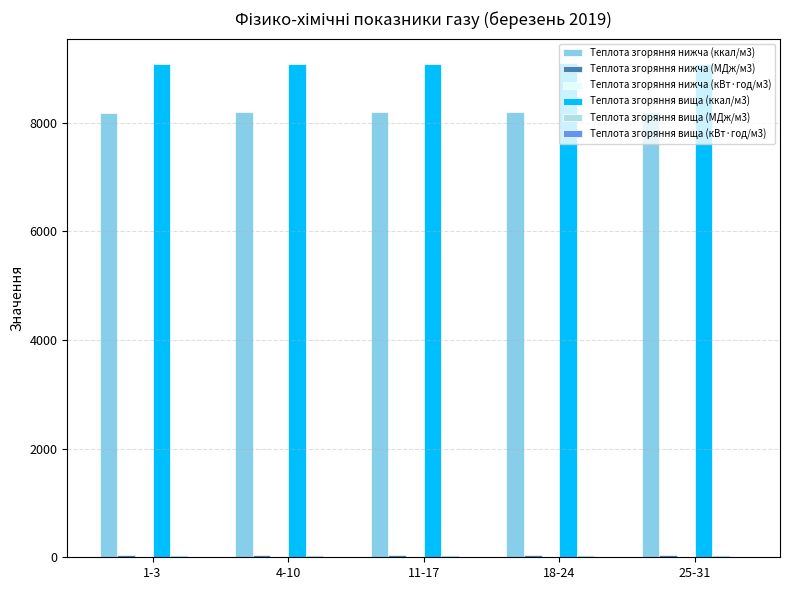

What is the sum of all Теплота згоряння нижча (ккал/м3) values?

40988.3